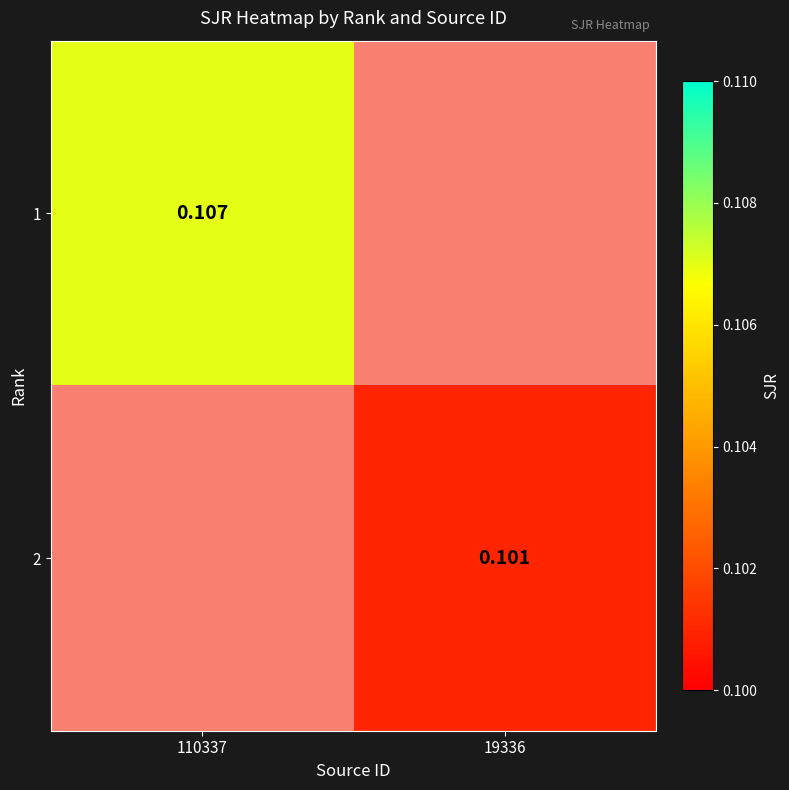

Is the value of 2 at 19336 greater than the value of 1 at 110337?

No